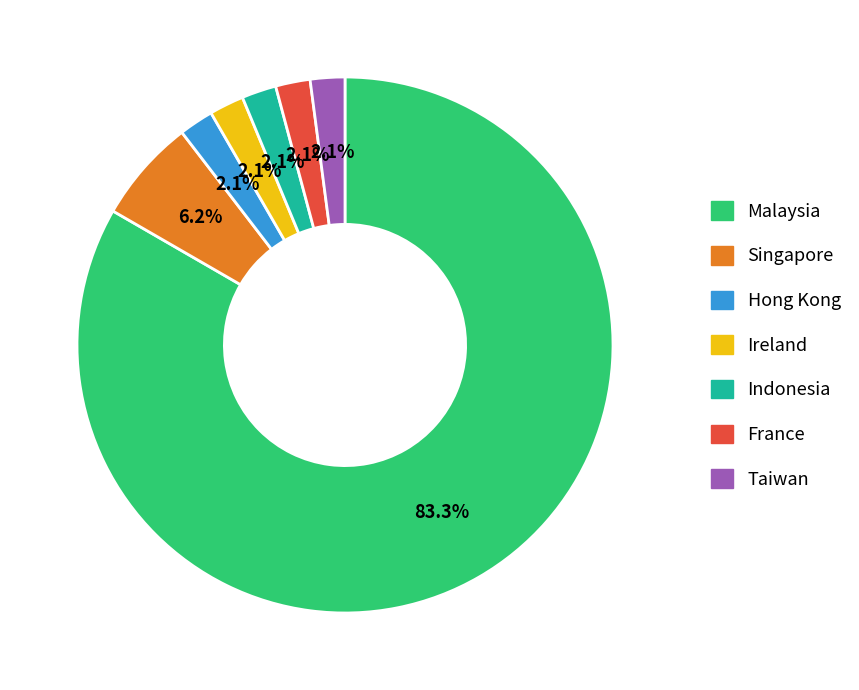

Is Ireland the majority of the pie?

No